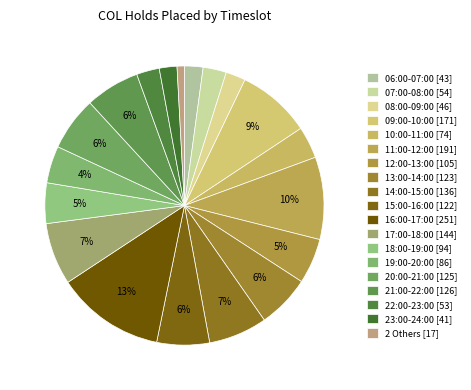

To the nearest percent, what is the average slice percentage?

5%